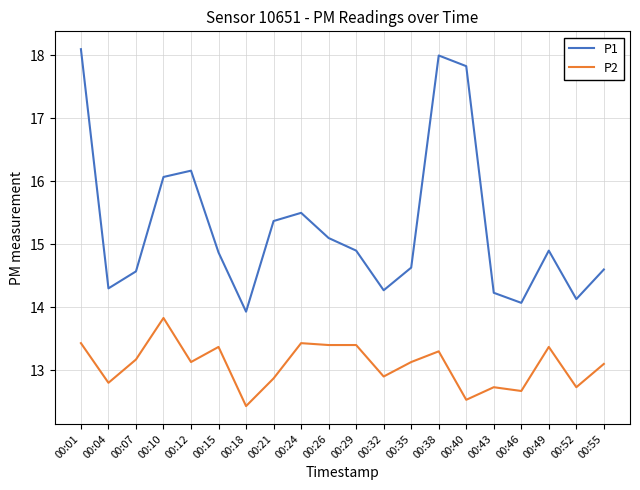

The value of P2 at 00:15 is 13.4. True or false?

True